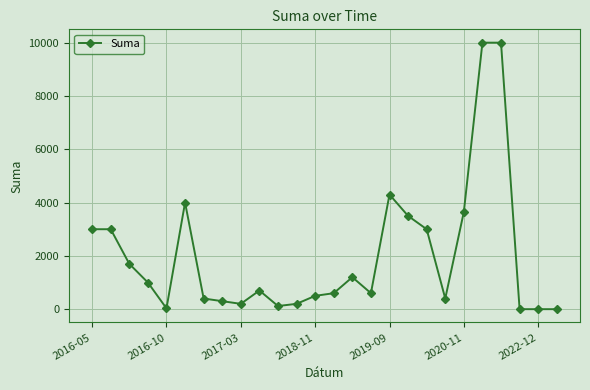

Count the number of data series in this chart.

1